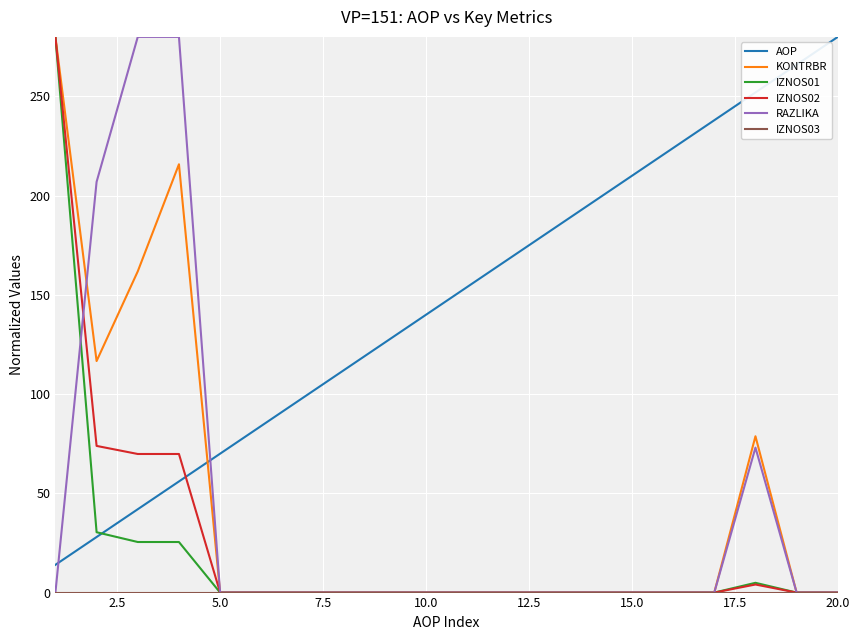

What is the maximum value shown in the chart?

280.0